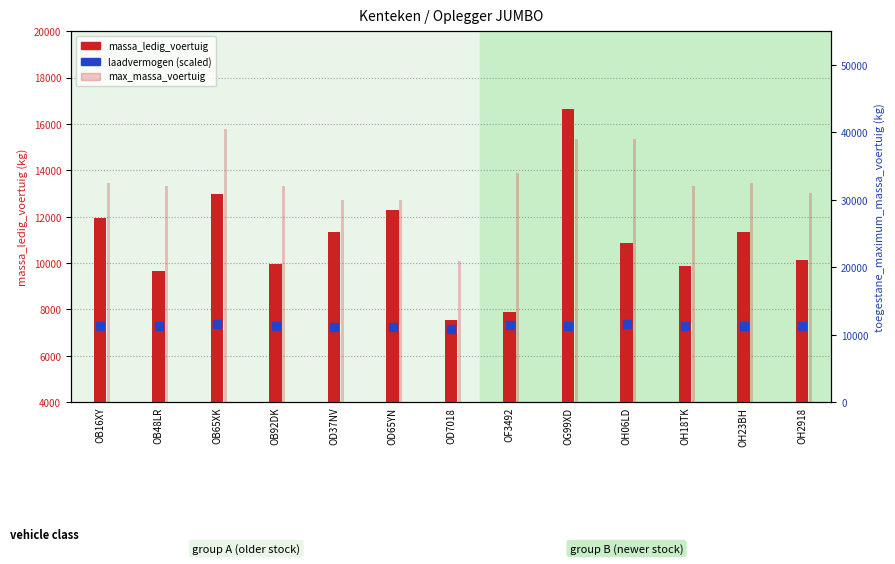

What is the total value across all series at OF3492?

49219.6